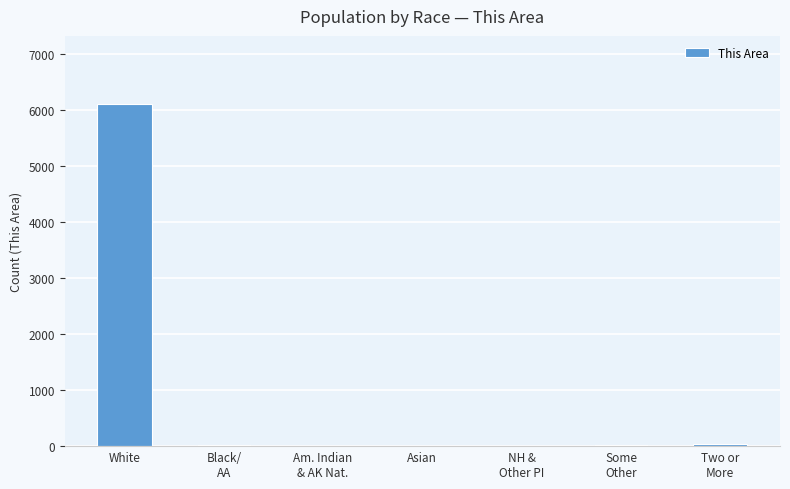

Is it true that the value at Am. Indian
& AK Nat. is 10?

True